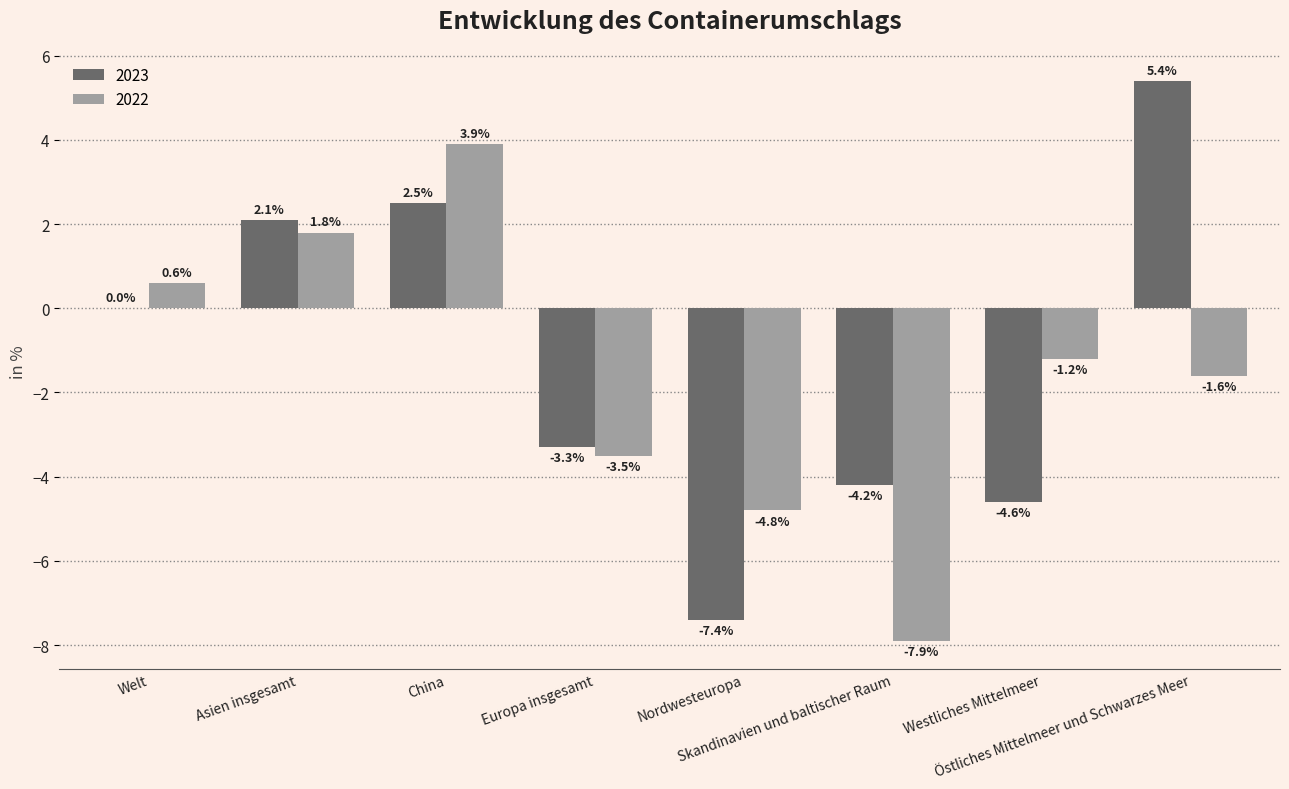

At which label does 2023 reach its peak?

Östliches Mittelmeer und Schwarzes Meer